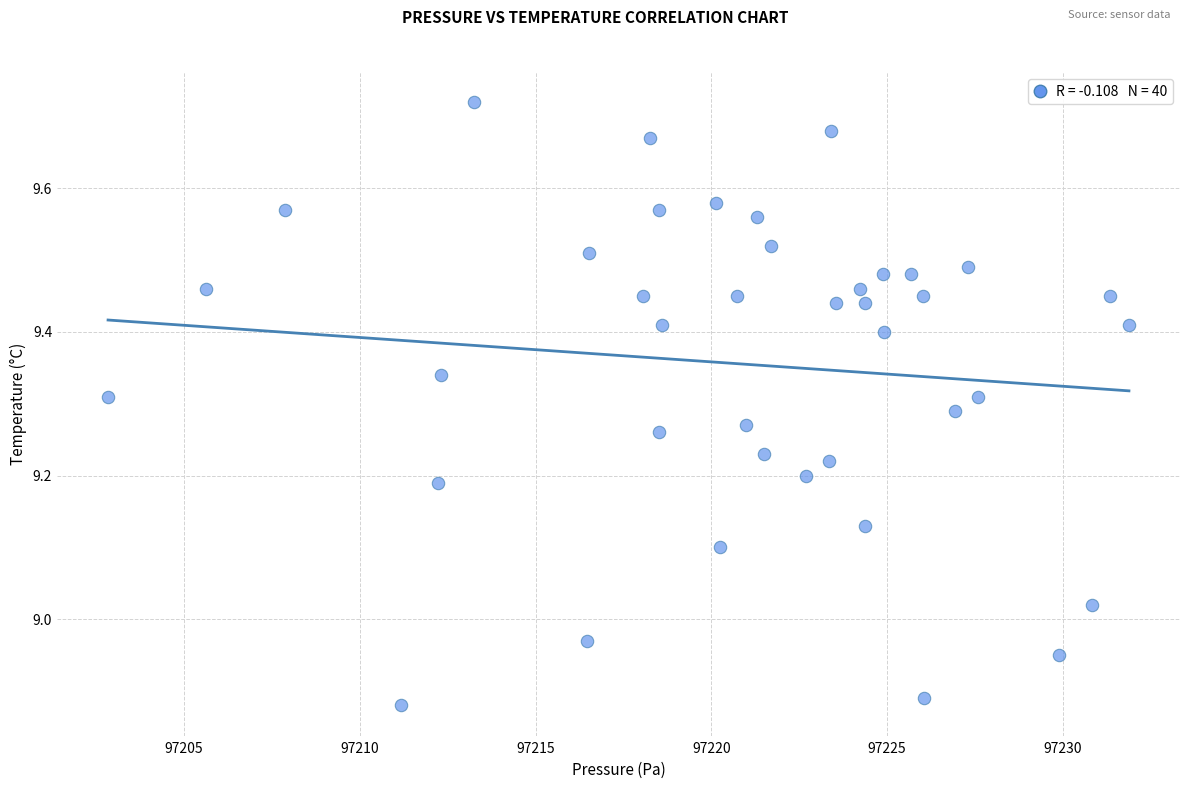

What is the range of Y values (max minus min)?

0.8